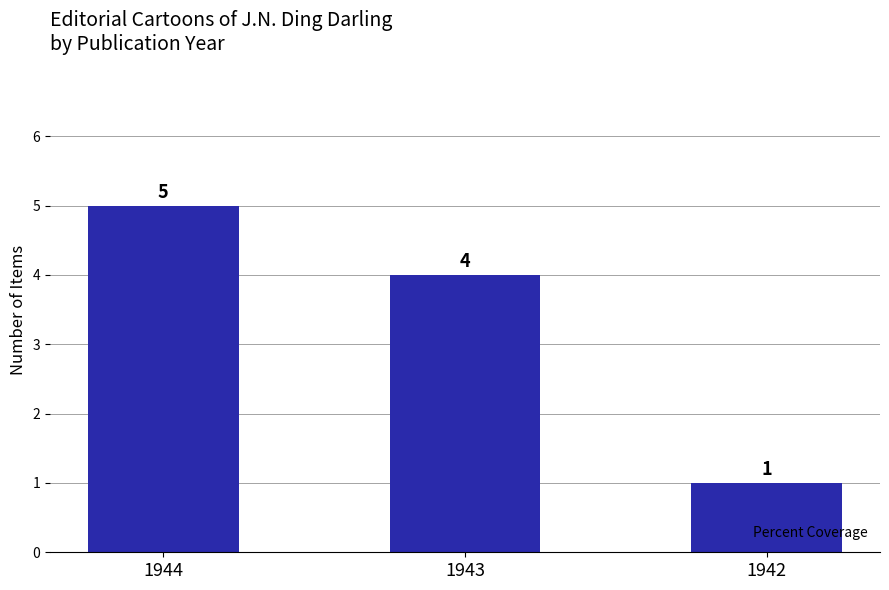

Reading right to left, list all the values displayed in this chart.

1942=1	1943=4	1944=5